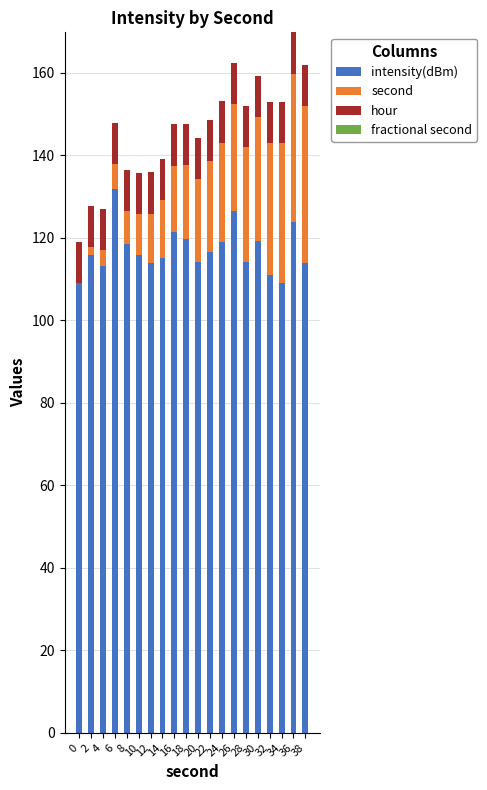

What is the total value across all series at 8?

136.5